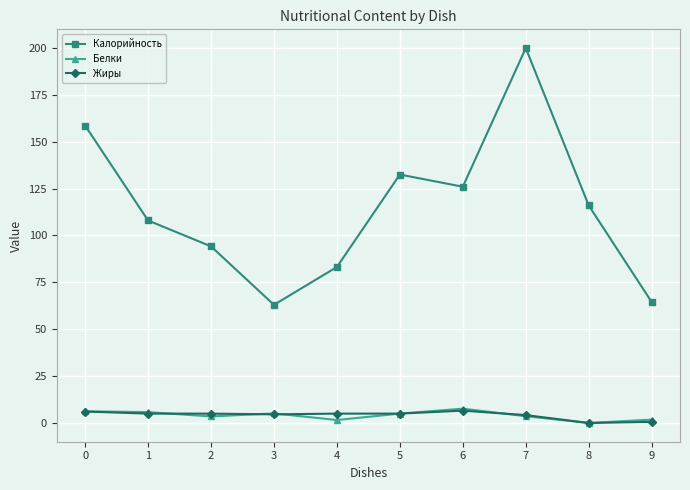

What is the sum of the Жиры values at 2 and 0?

11.1